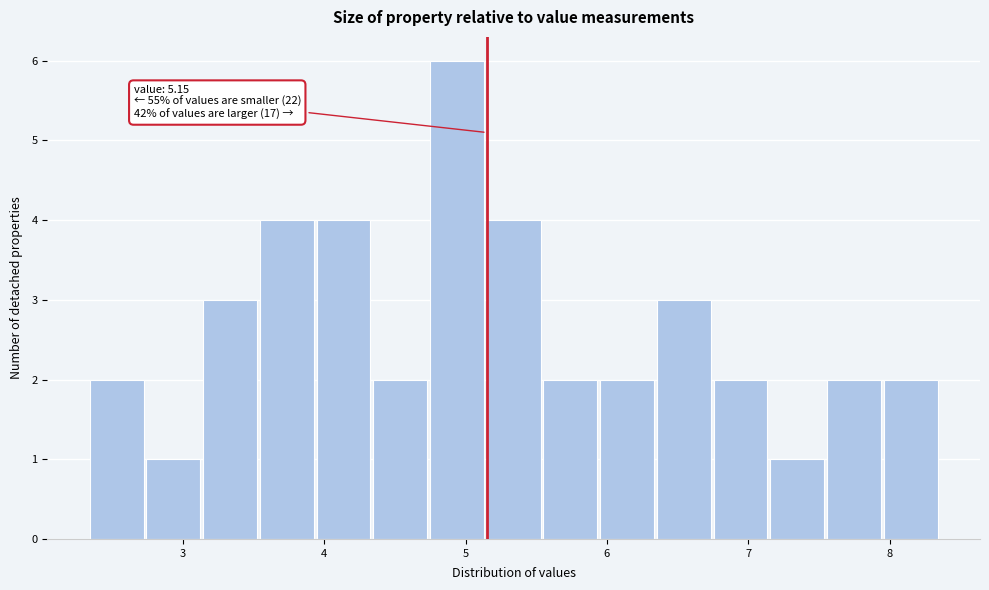

Over which range of the x-axis is the bar tallest?

4.7 to 5.1